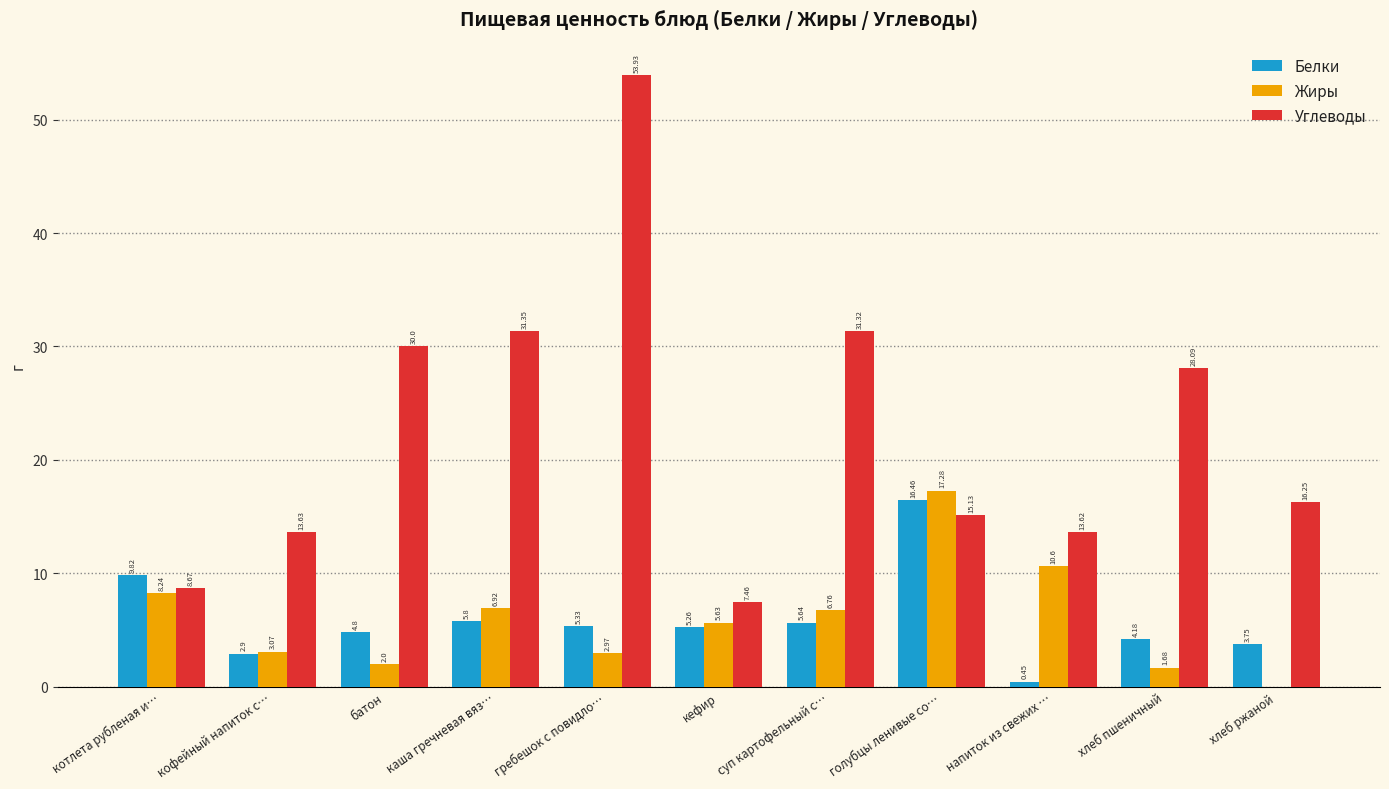

Between кофейный напиток с… and батон, which series saw the biggest shift?

Углеводы